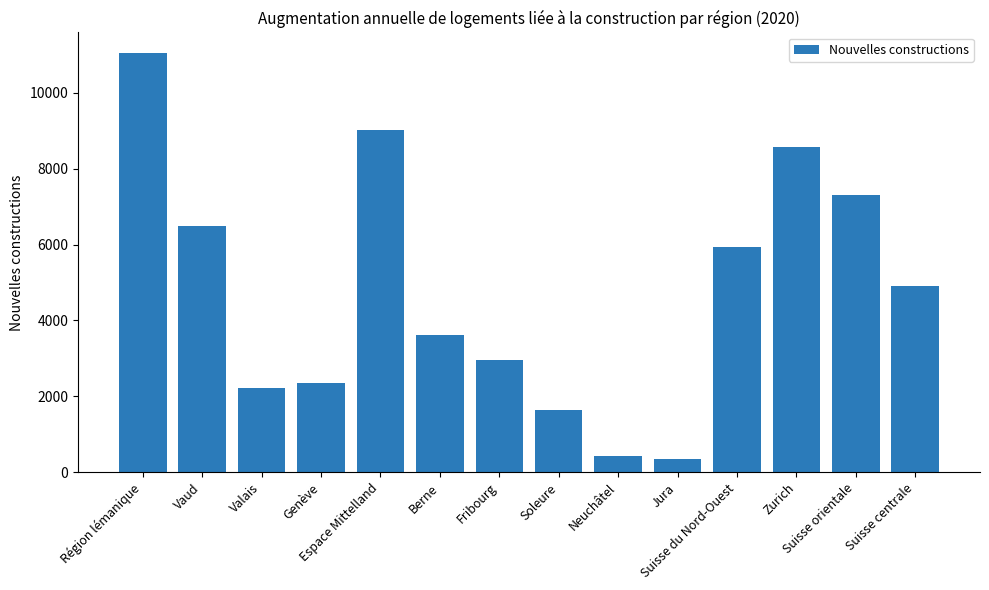

True or false: the data shows 9021 at Espace Mittelland.

True